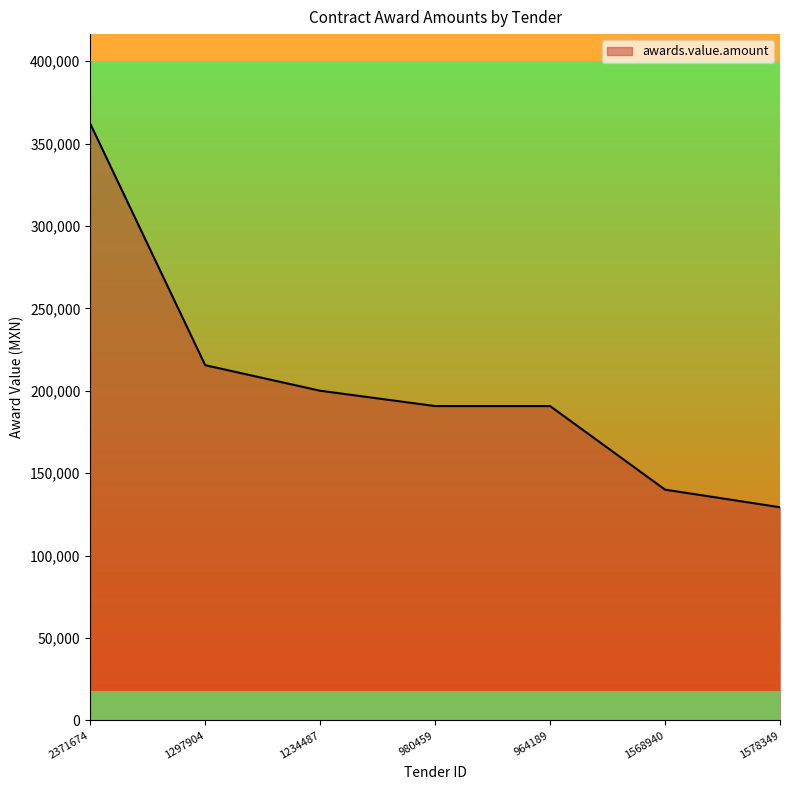

Which label corresponds to the largest value in the chart?

2371674